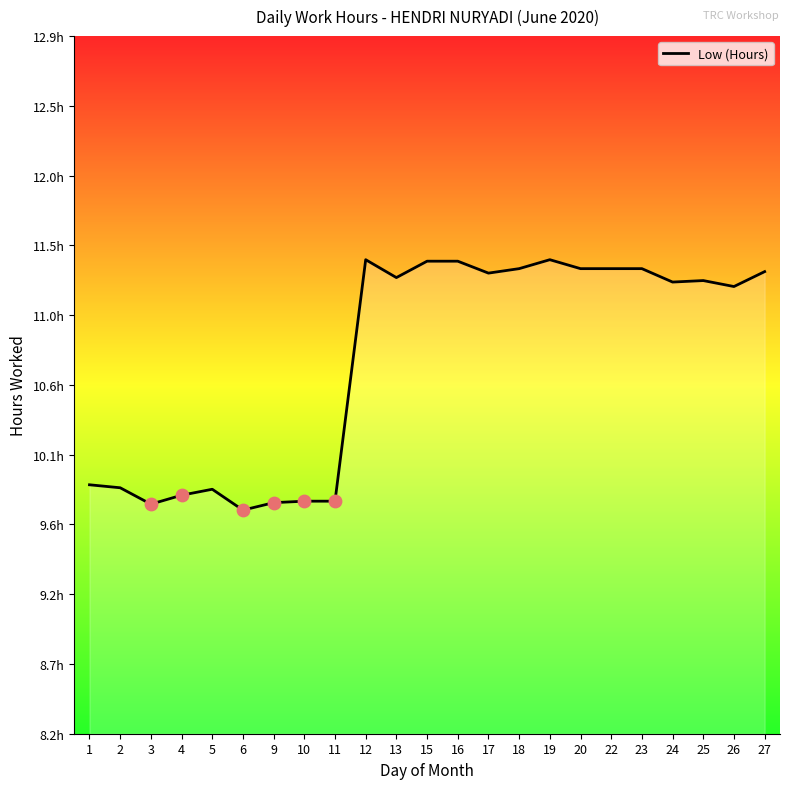

Which has a higher value, 18 or 17?

18